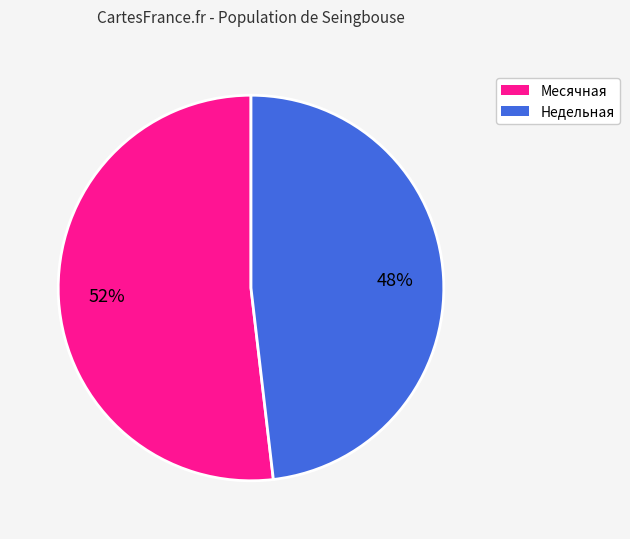

To the nearest percent, what is the average slice percentage?

50%